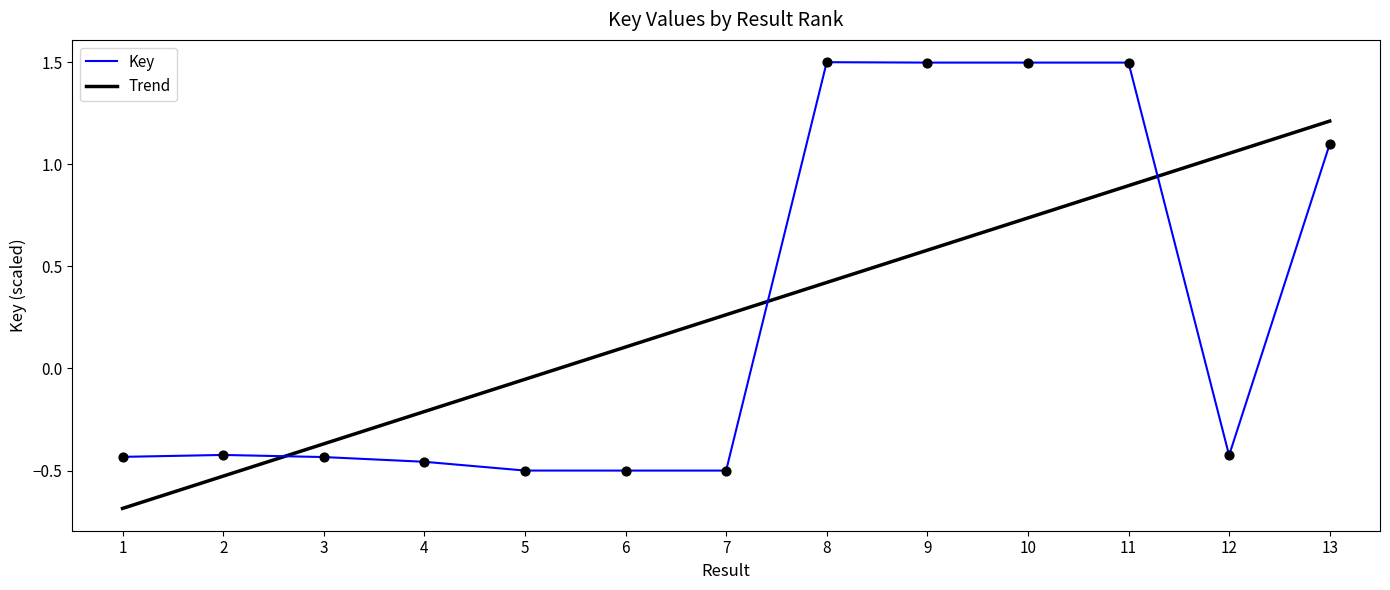

At which category is the sum across all series the highest?

11